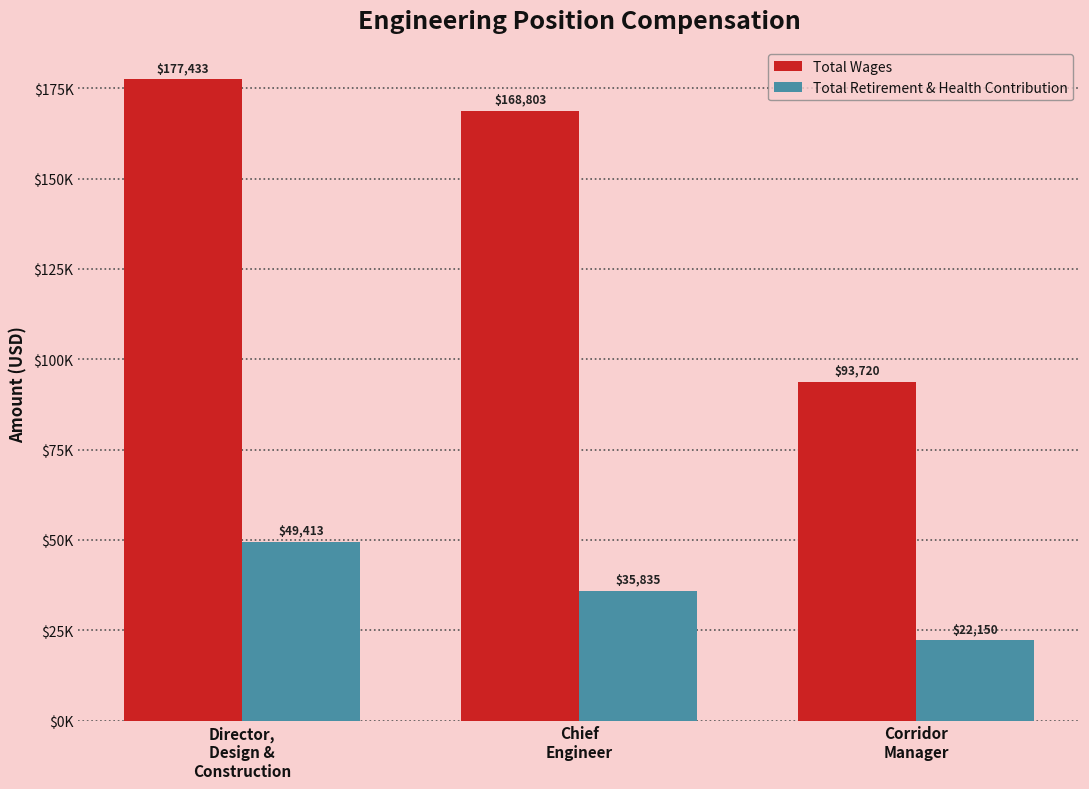

What is the spread (max minus min) of values at Corridor
Manager?

71570